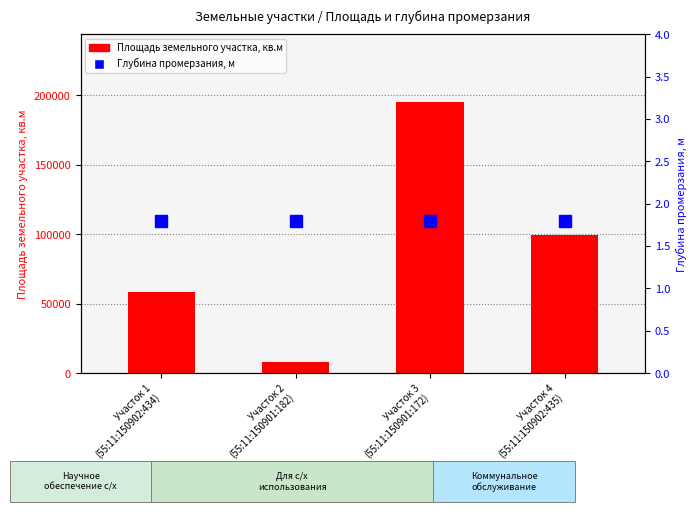

What are all the series names shown in the legend?

Площадь земельного участка, кв.м, Глубина промерзания, м